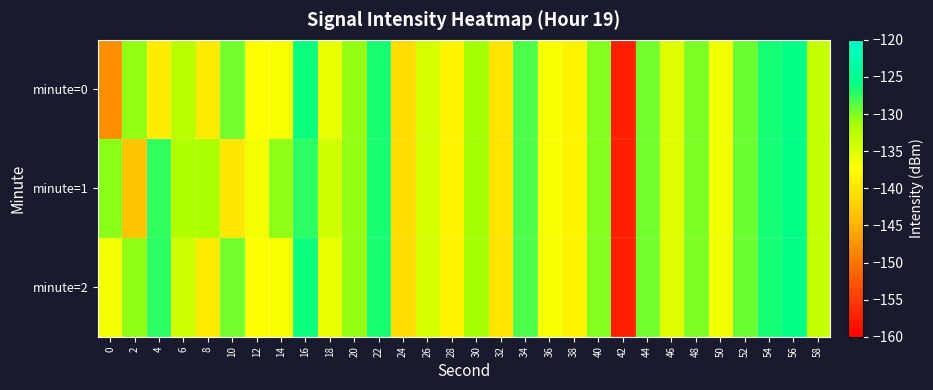

Rank the series by their maximum value, from highest to lowest.

minute=0, minute=1, minute=2